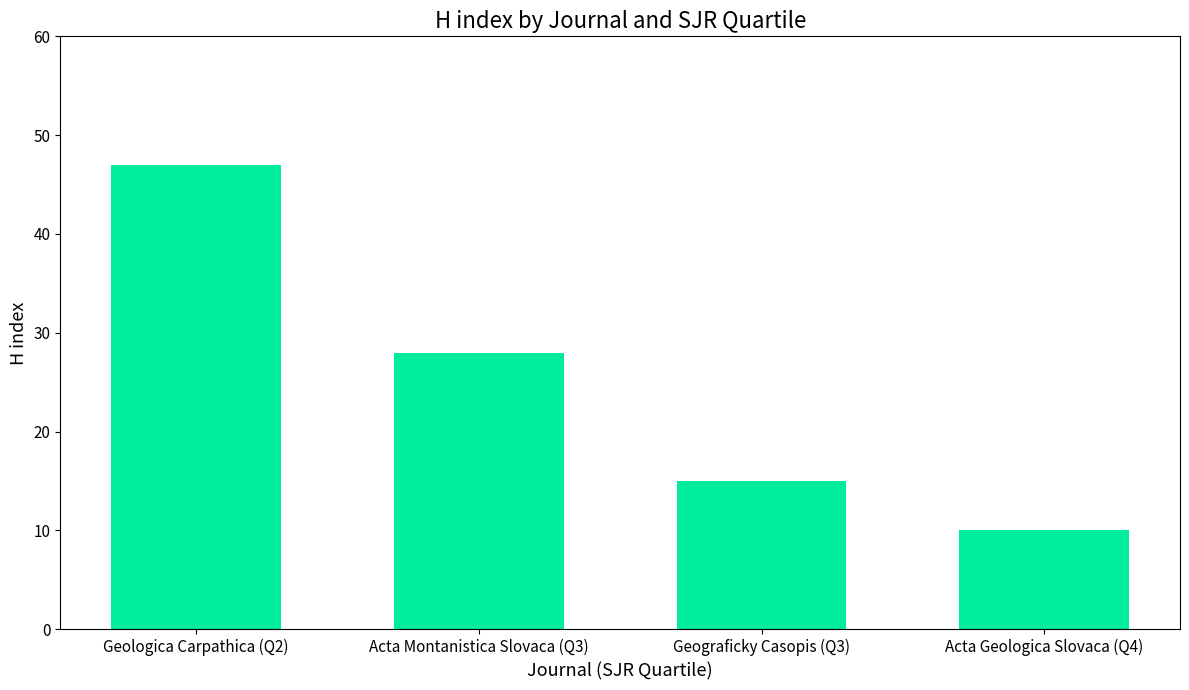

What is the greatest value displayed?

47